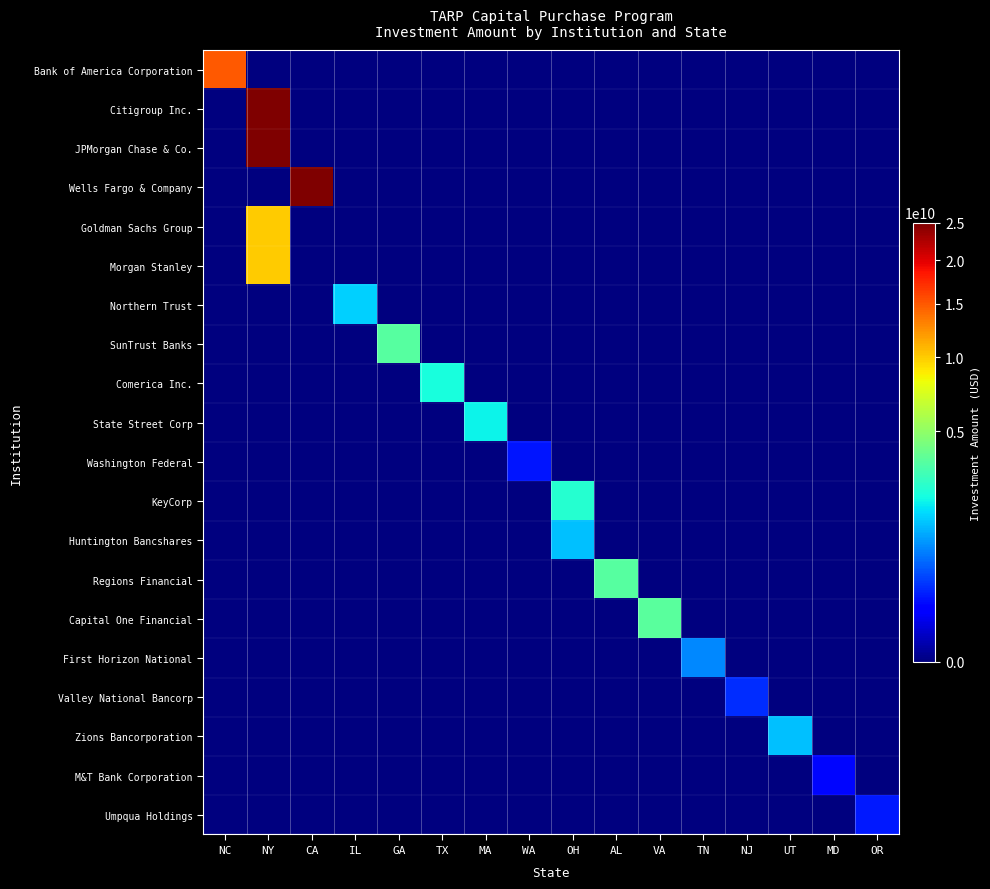

What is the total value across all series at TN?

866540000